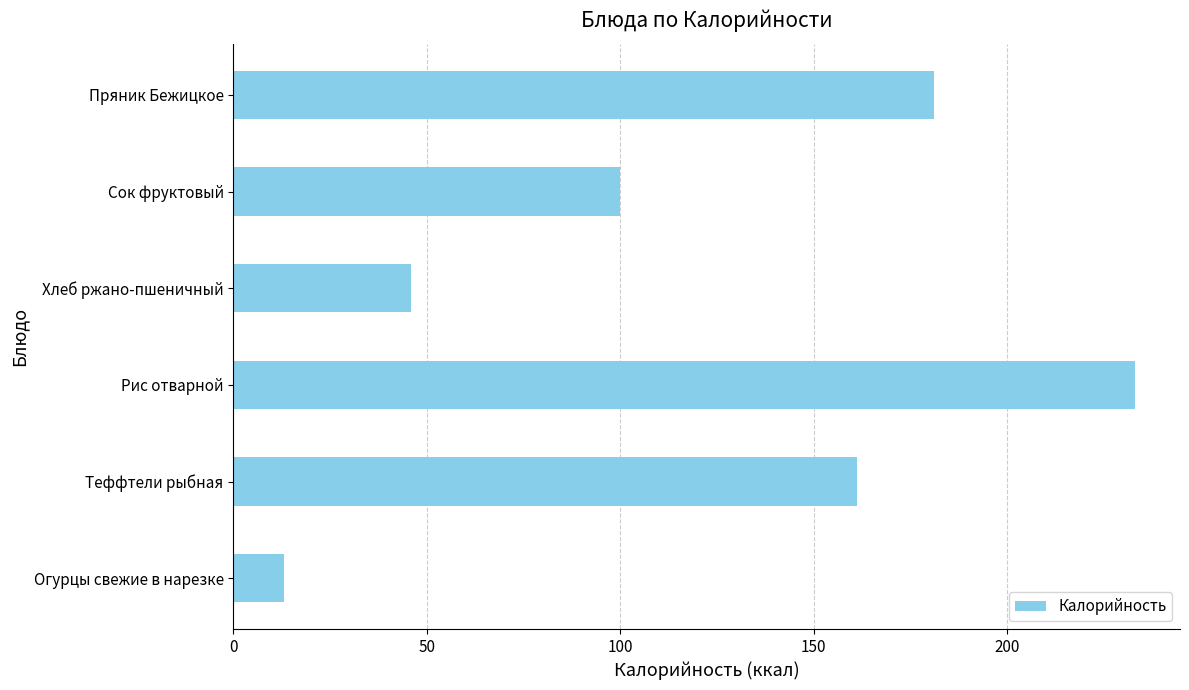

What is the greatest value displayed?

233.0